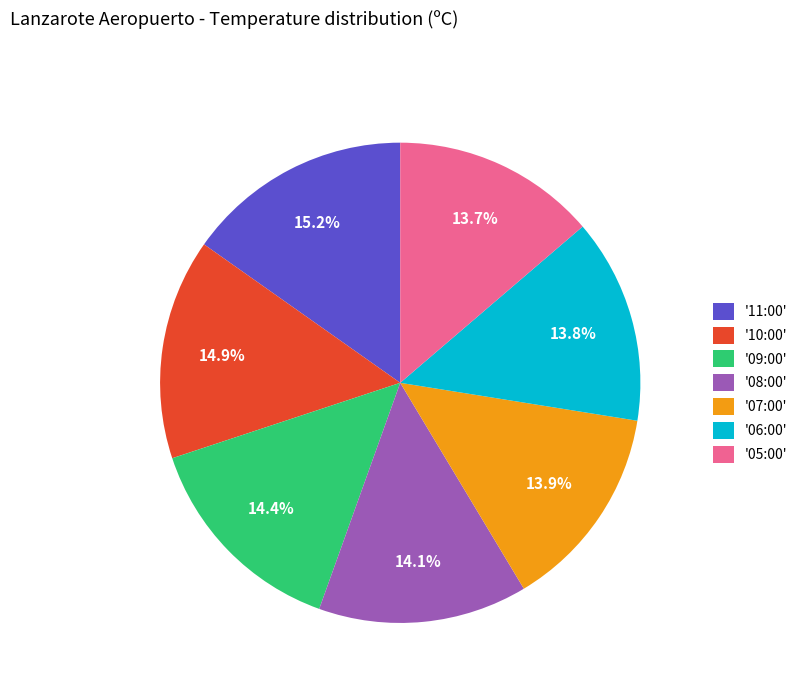

Combined, what portion of the pie is '05:00' and '10:00'?

28.6%